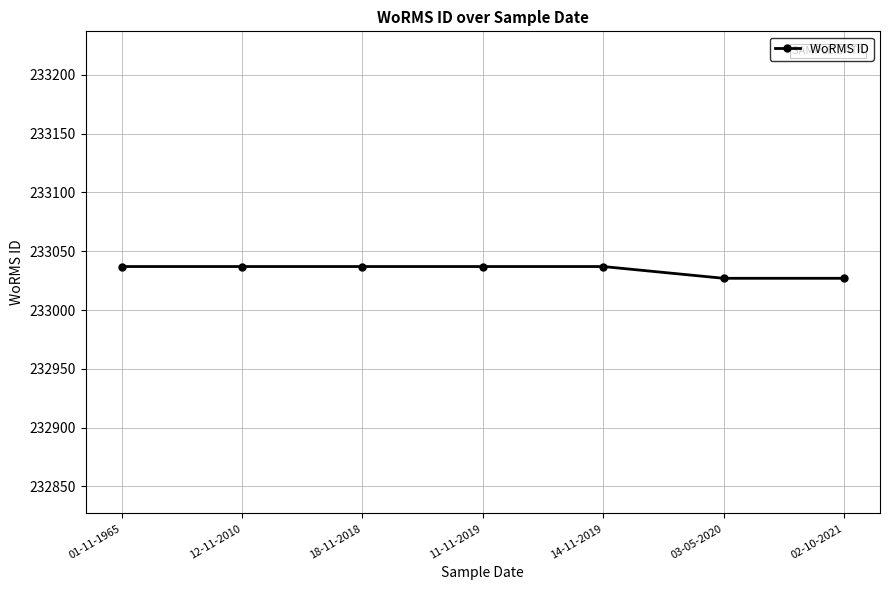

What is the smallest value displayed?

233027